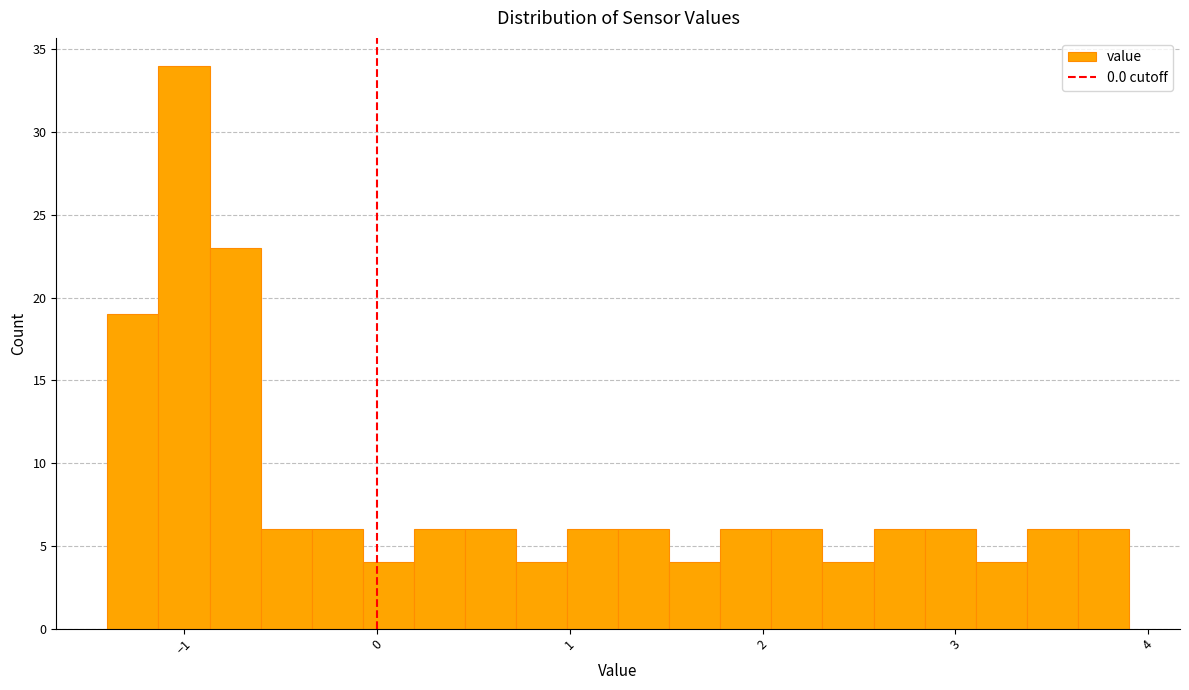

Read against the x-axis, roughly where is the centre of the tallest bar?

-1.0